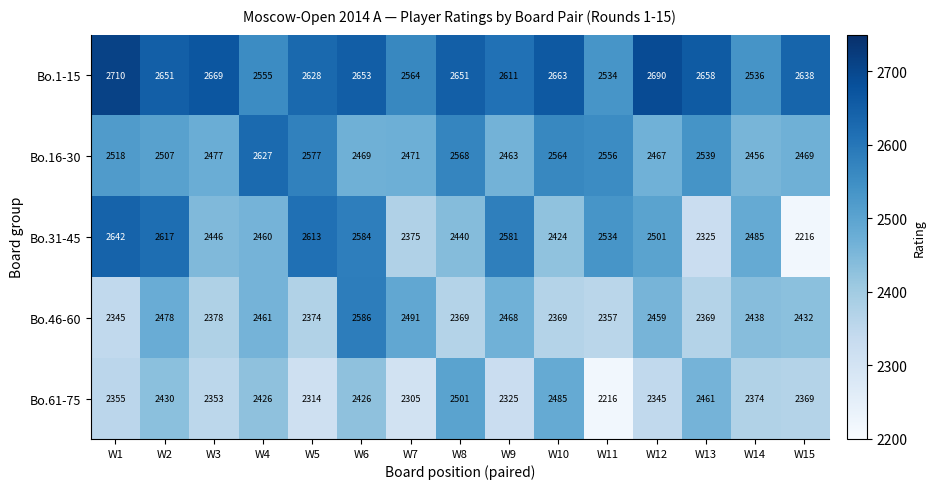

At which category is the sum across all series the highest?

W6